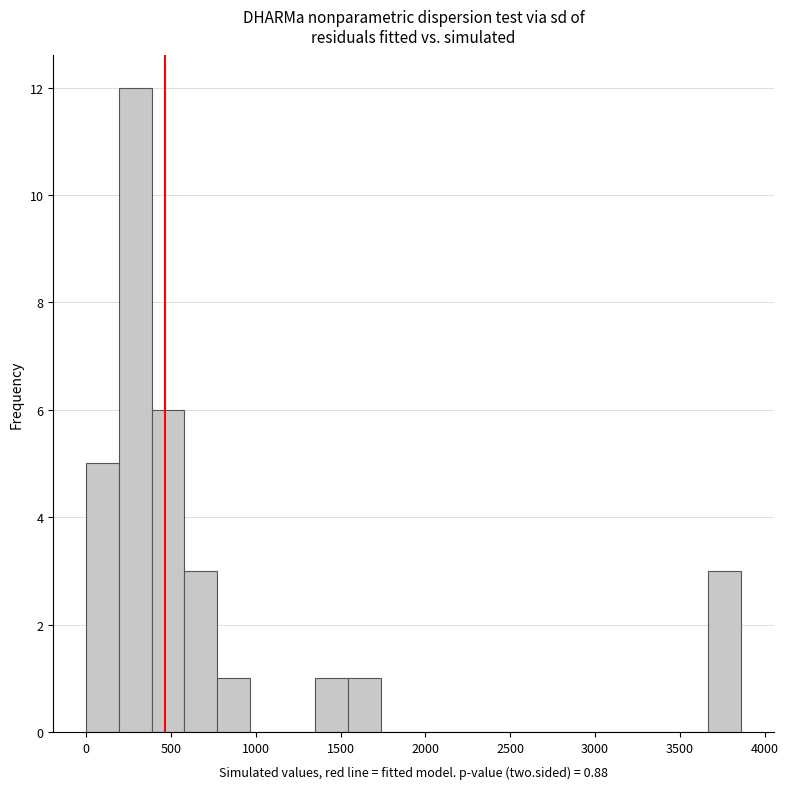

Around what value on the x-axis is the tallest bar? Give the approximate position of its centre, as read against the axis.

300